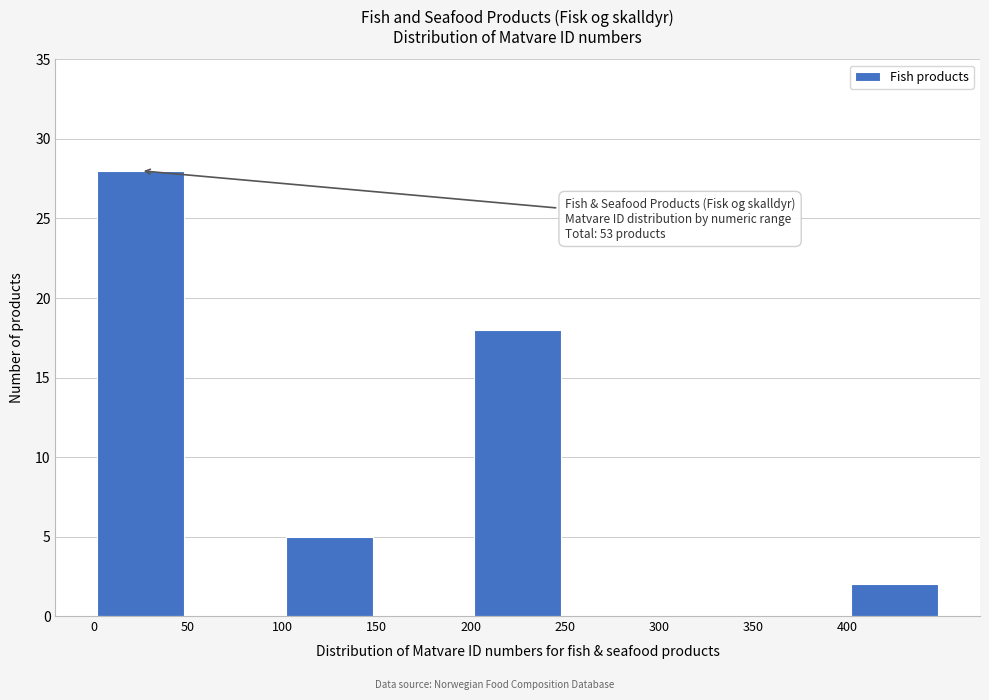

Which range on the x-axis has the tallest bar?

0 to 50